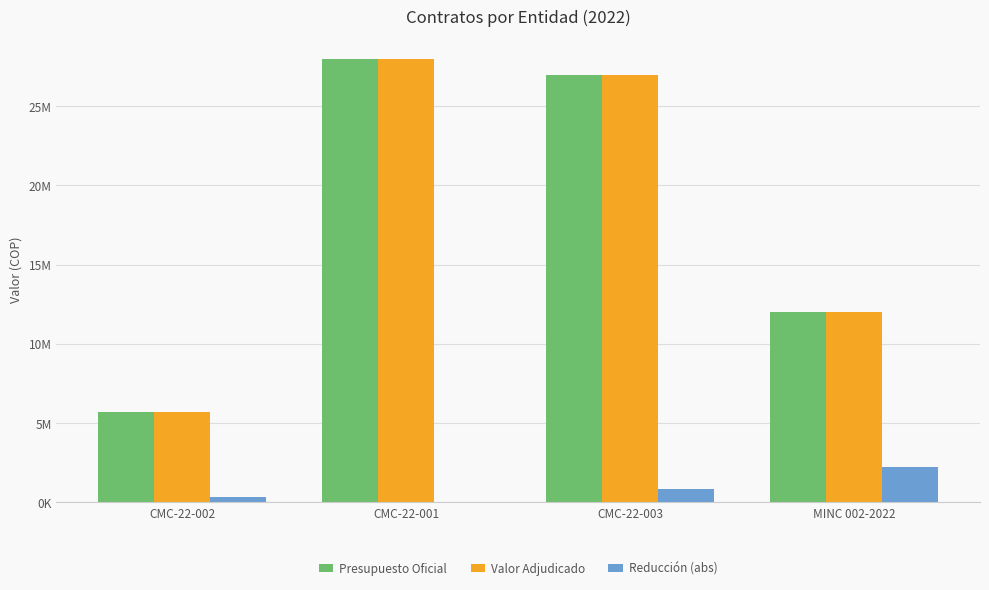

Are the bars horizontal?

No